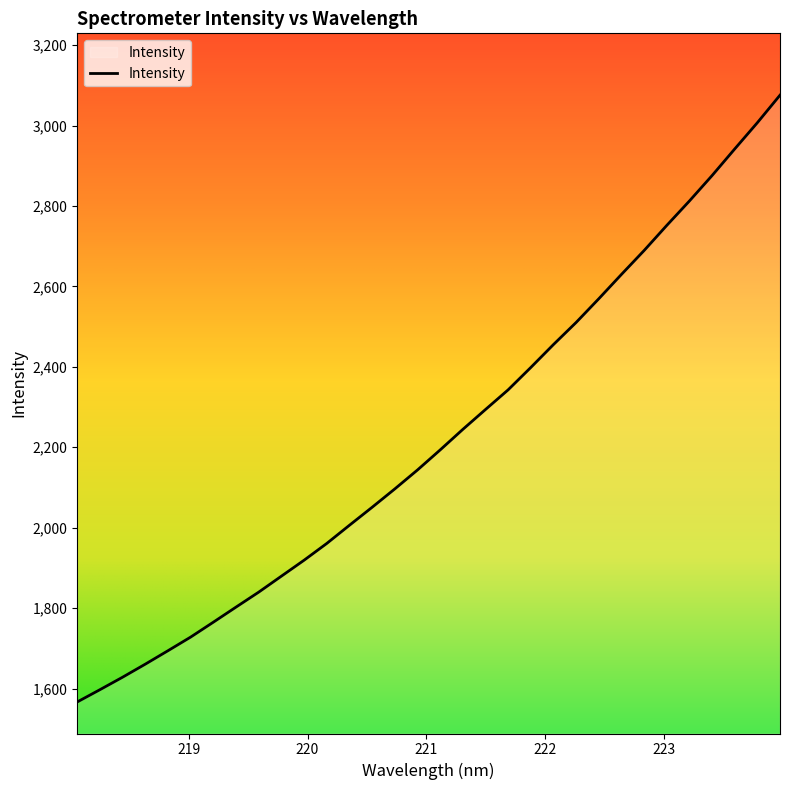

What is the smallest value displayed?

1566.6